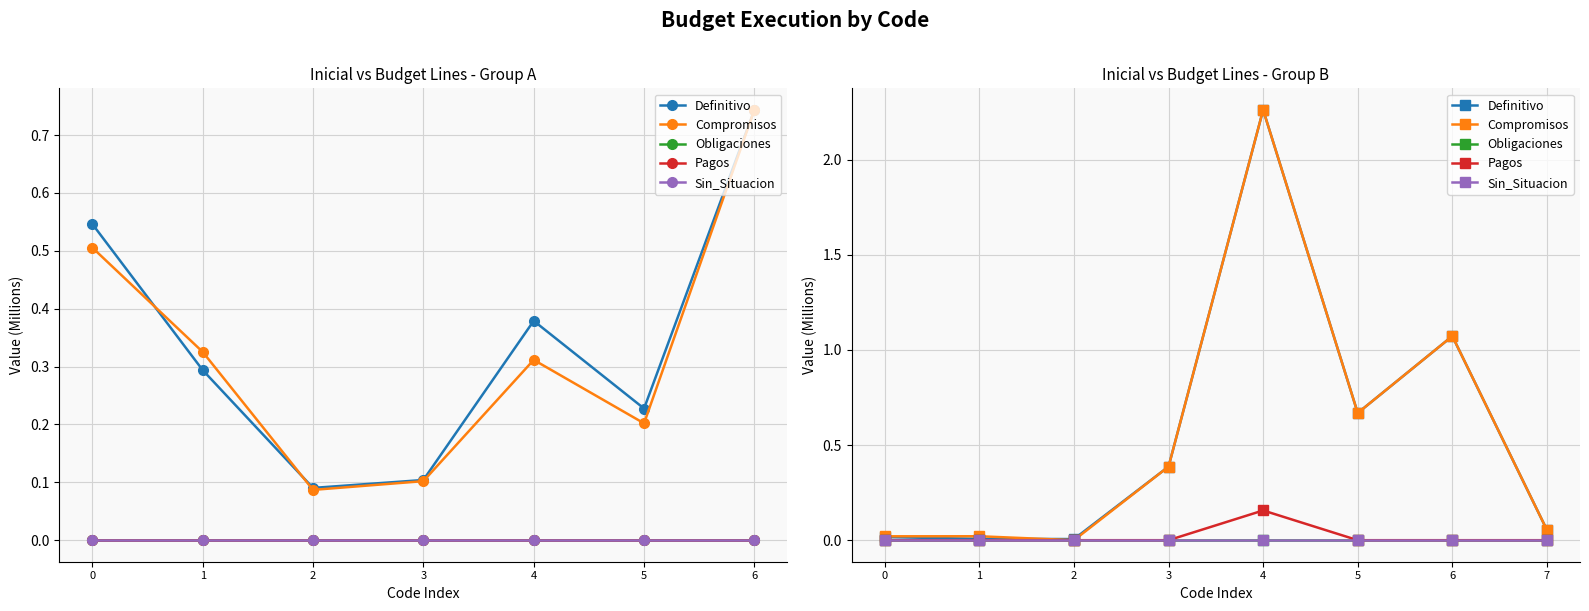

What is the maximum value shown in the chart?

2.3